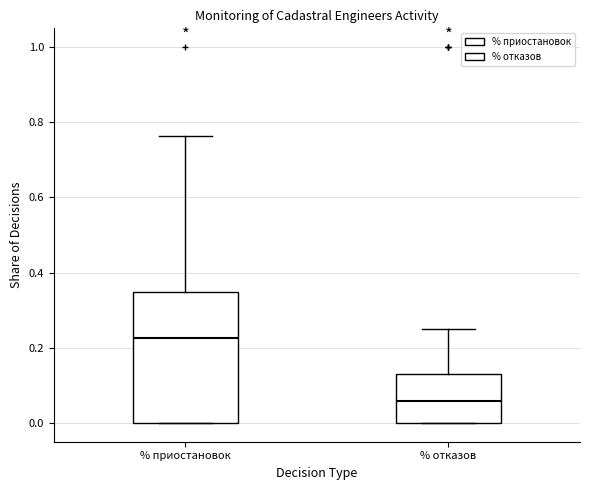

Comparing the boxes themselves (not the whiskers), which one is the tallest?

% приостановок